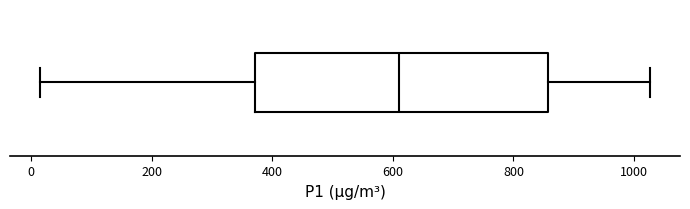

Where does the right whisker of the box end on the x-axis? The values are not printed on the chart, so give them approximately, as read against the axis.

1020